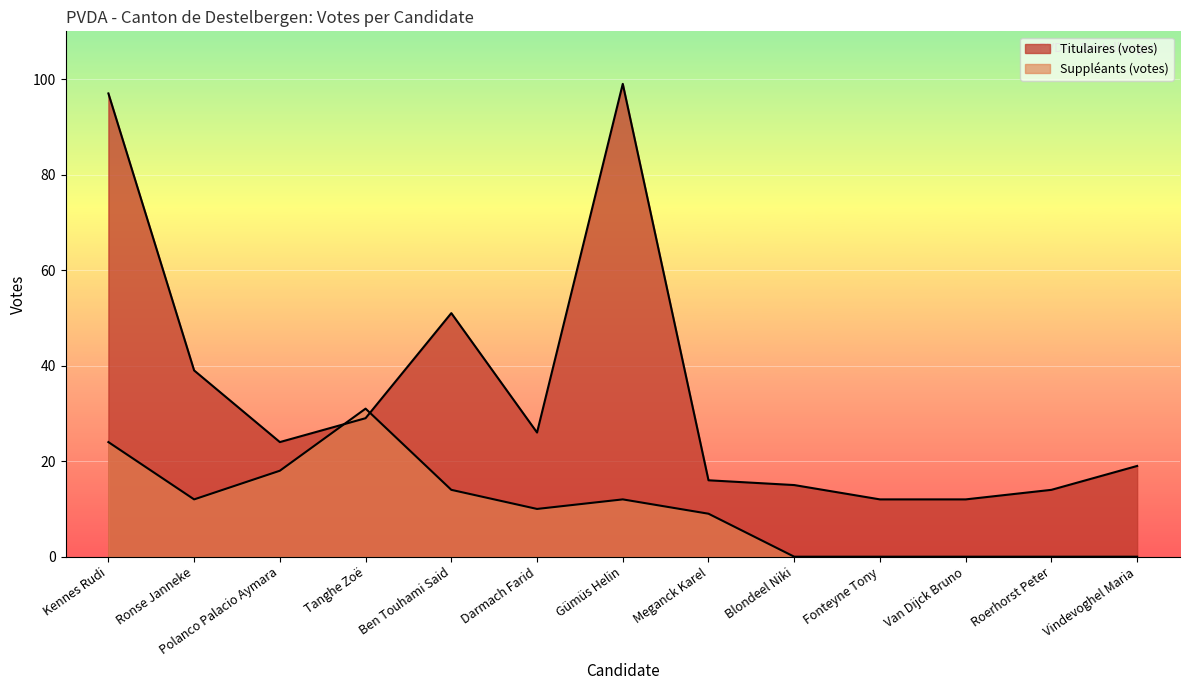

Where does the Suppléants (votes) series first go above 10?

Kennes Rudi